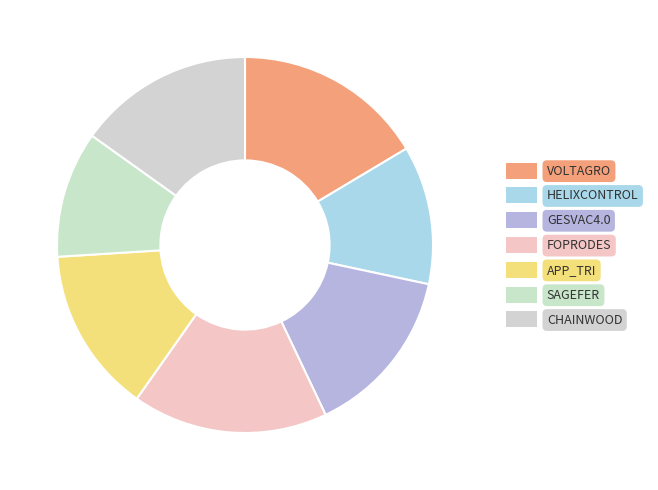

To the nearest percent, what percentage of the pie is FOPRODES?

17%